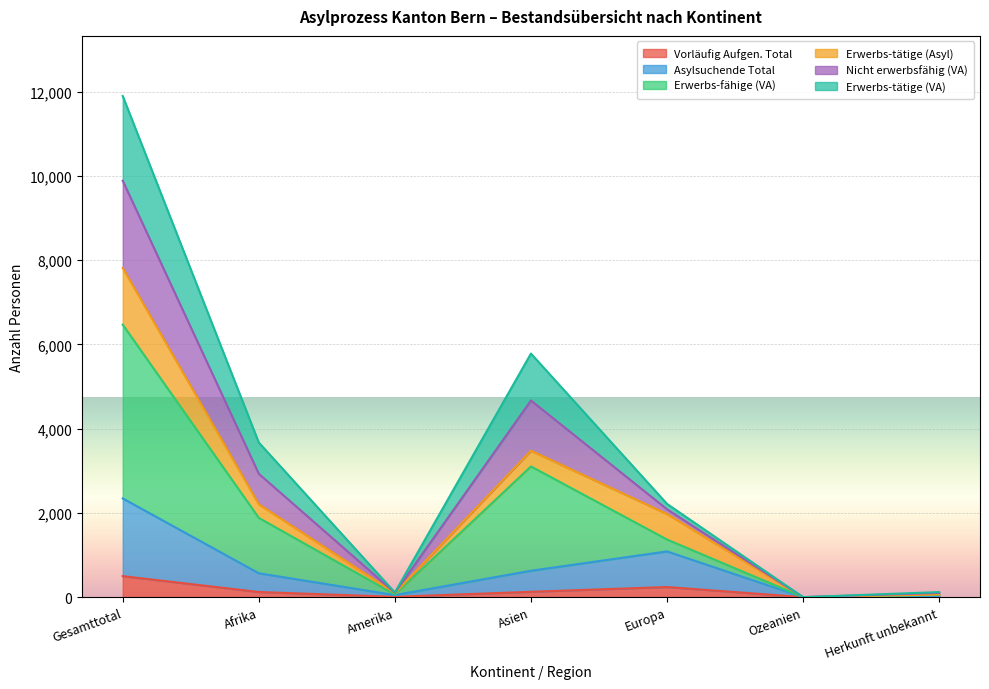

True or false: Vorläufig Aufgen. Total and Asylsuchende Total intersect in this chart.

False